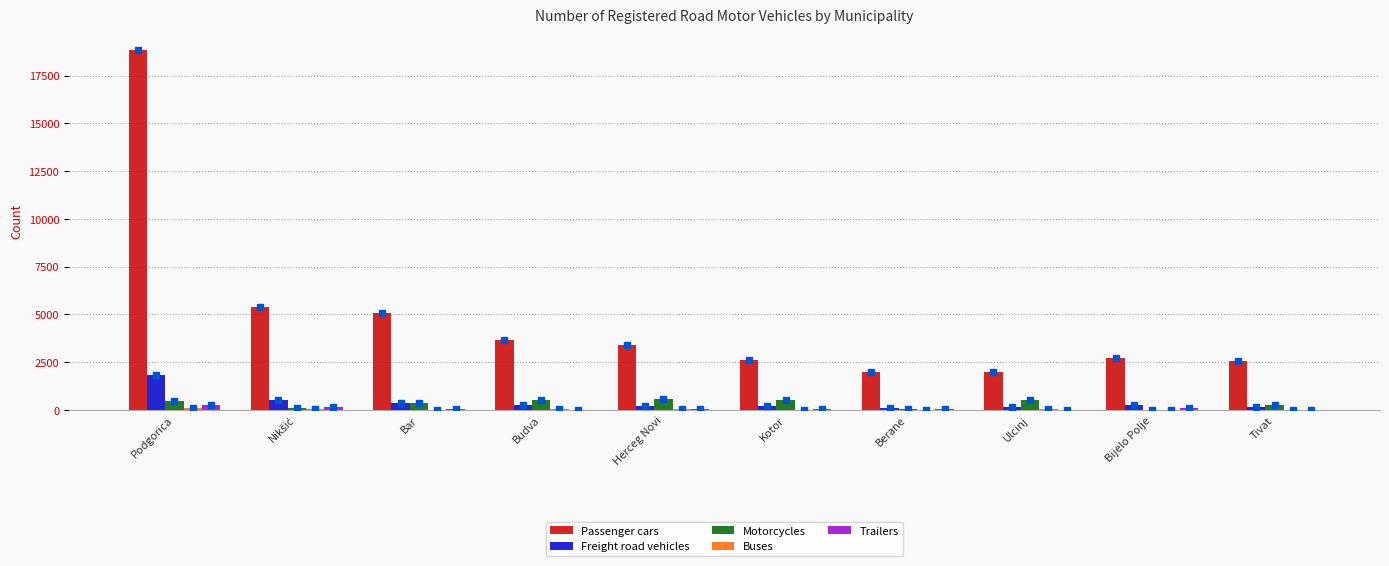

What is the difference between the highest and lowest values at Bijelo Polje?

2694